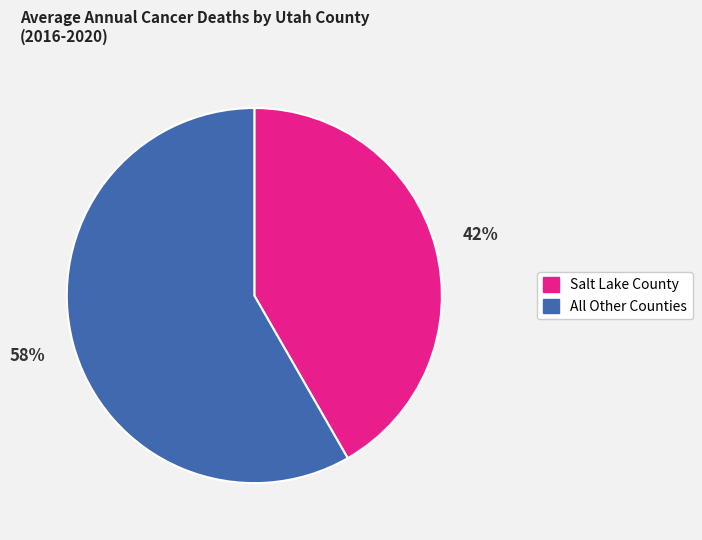

To the nearest percent, what is the average slice percentage?

50%